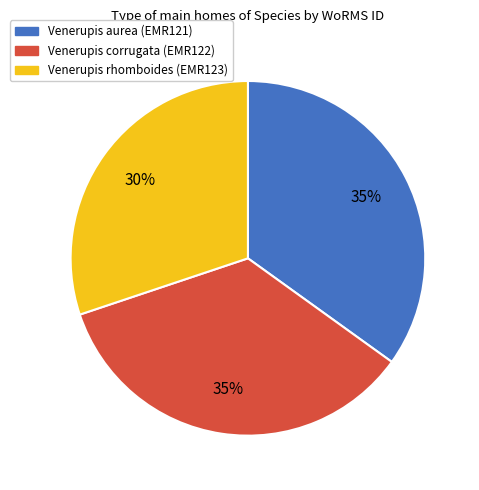

Is there a majority slice in this chart?

No